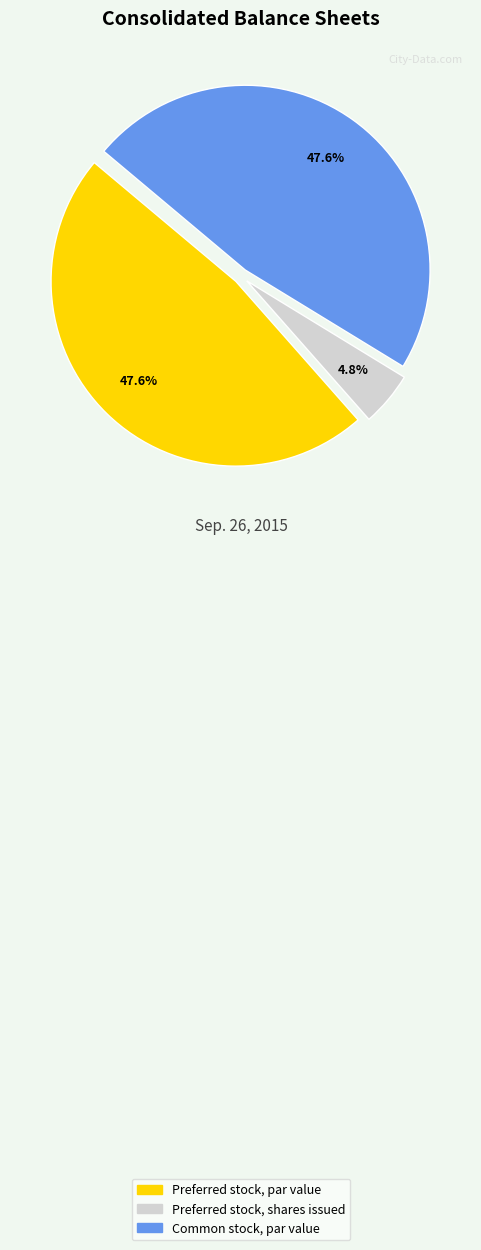

Does any single category account for the majority?

No